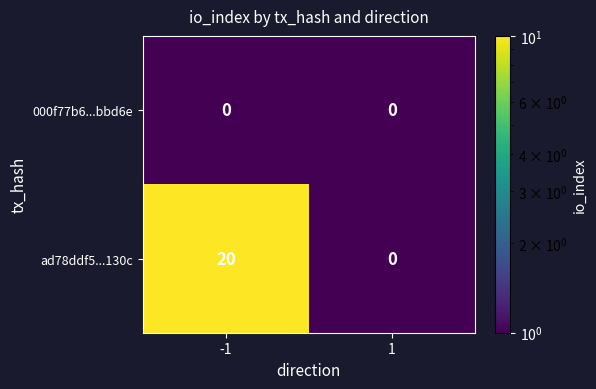

At how many categories does at least one series exceed 3?

1